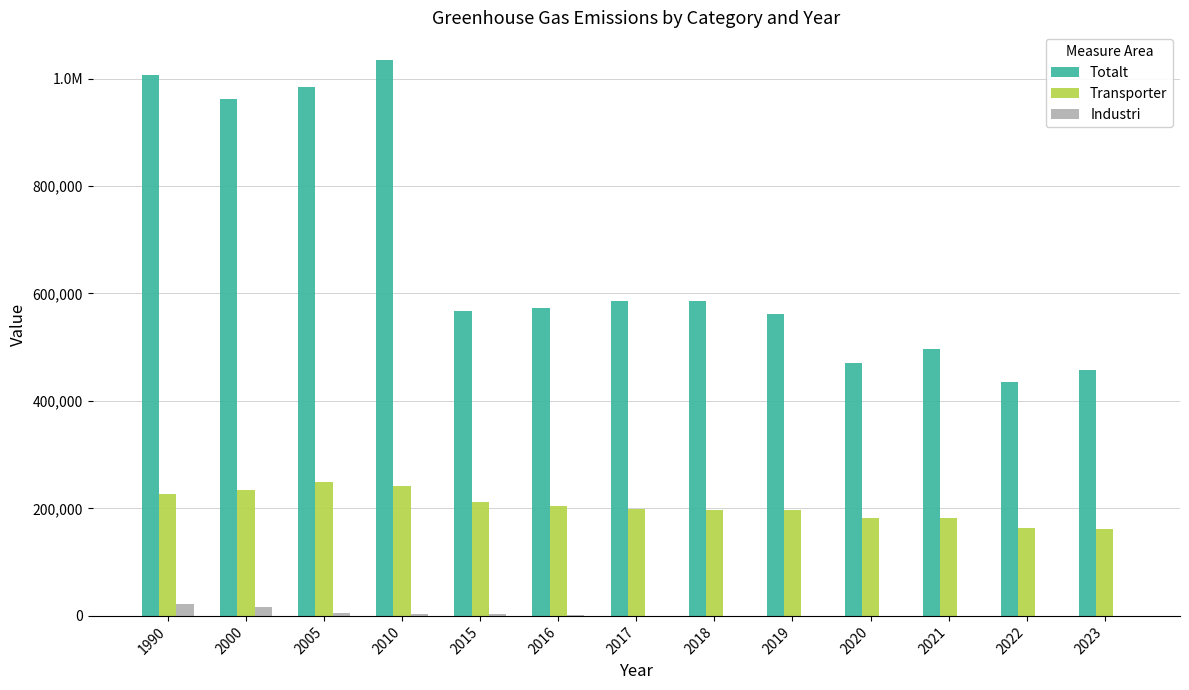

Is the value of Industri at 2015 greater than the value of Totalt at 2020?

No